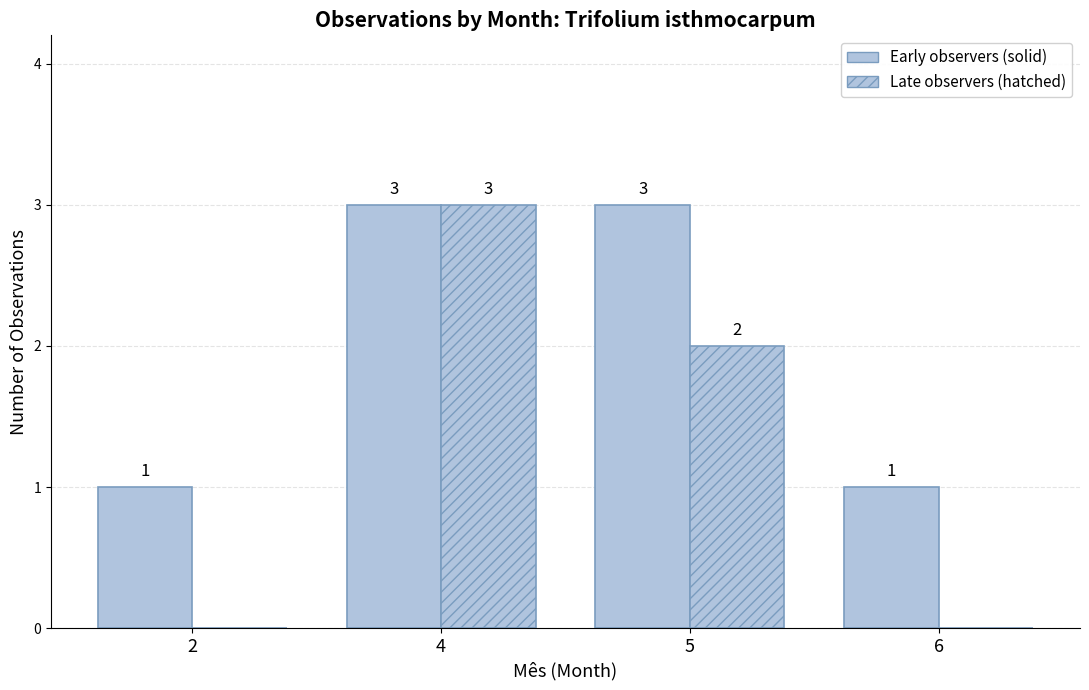

What is the sum of the Early observers (solid) values at 4 and 5?

6